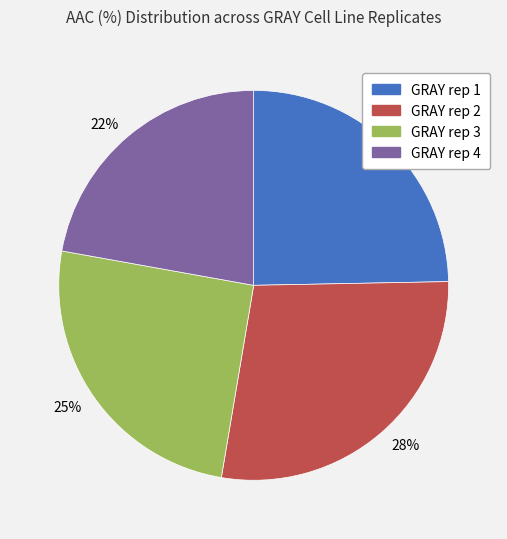

Is there any slice that represents more than half of the pie?

No